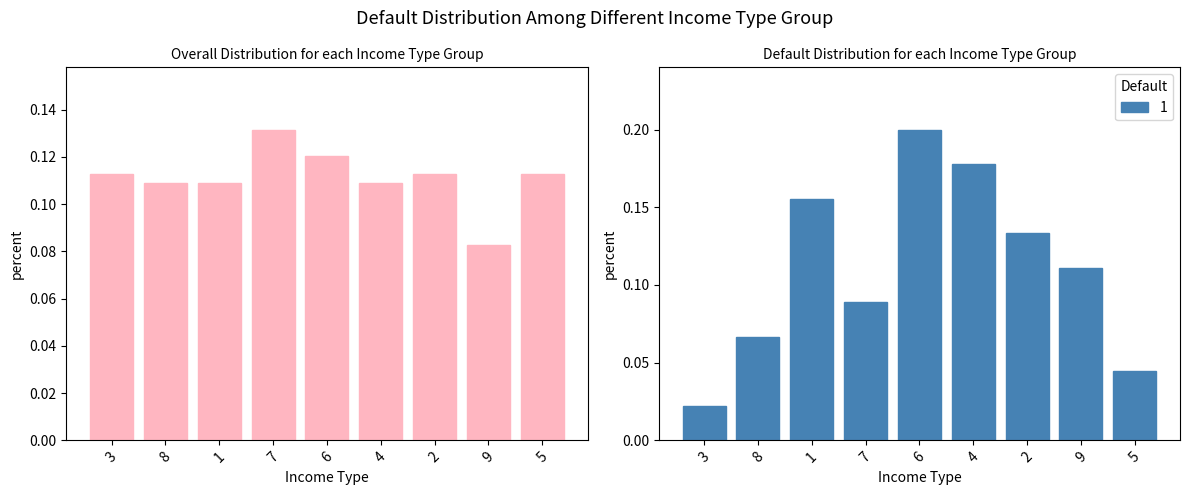

Are the bars grouped side by side (vs. stacked)?

No